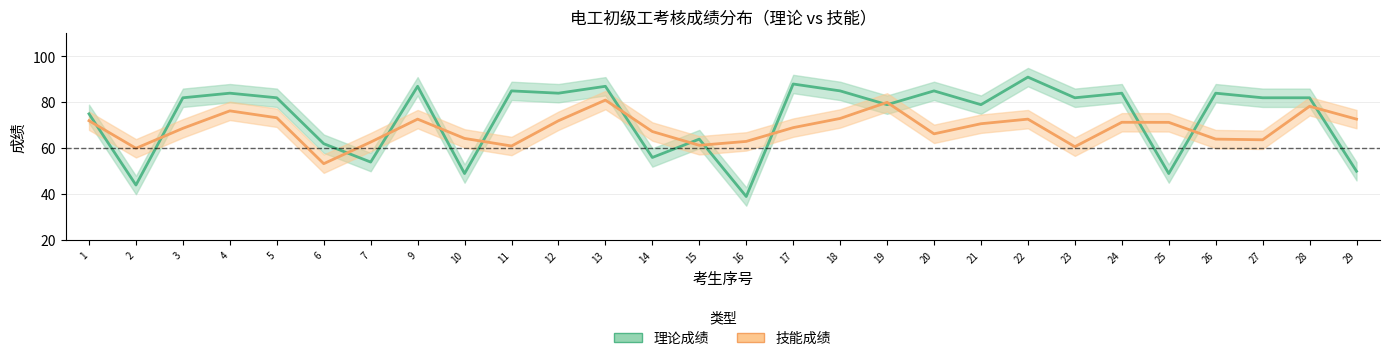

At which category is the sum across all series the highest?

13